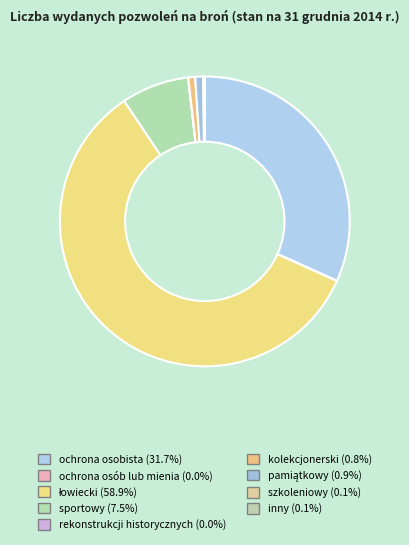

Which slice is the largest?

łowiecki